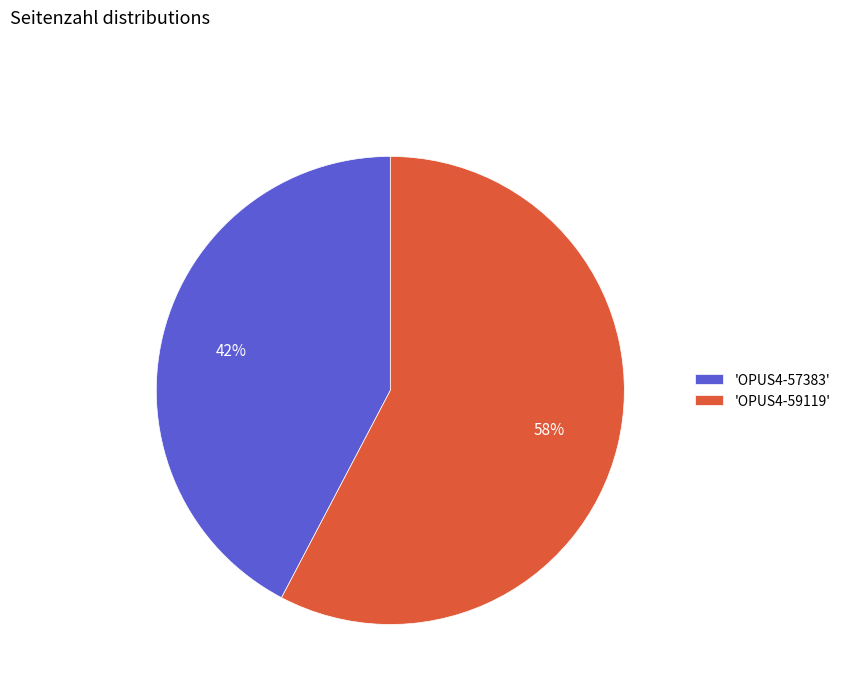

Count the number of slices in the pie.

2